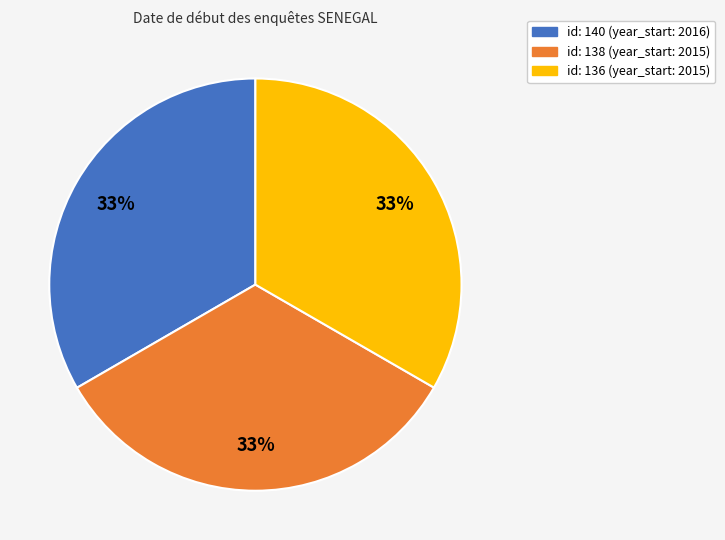

Is there a majority slice in this chart?

No